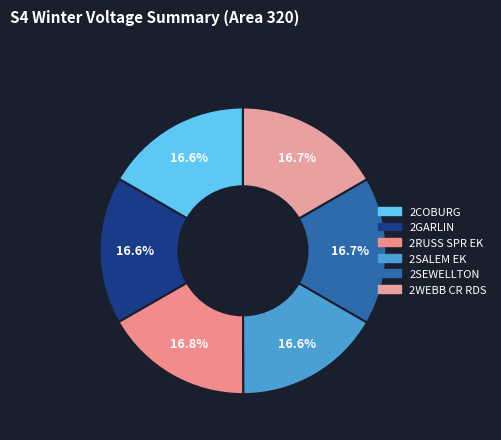

To the nearest percent, what portion does 2SALEM EK represent?

17%